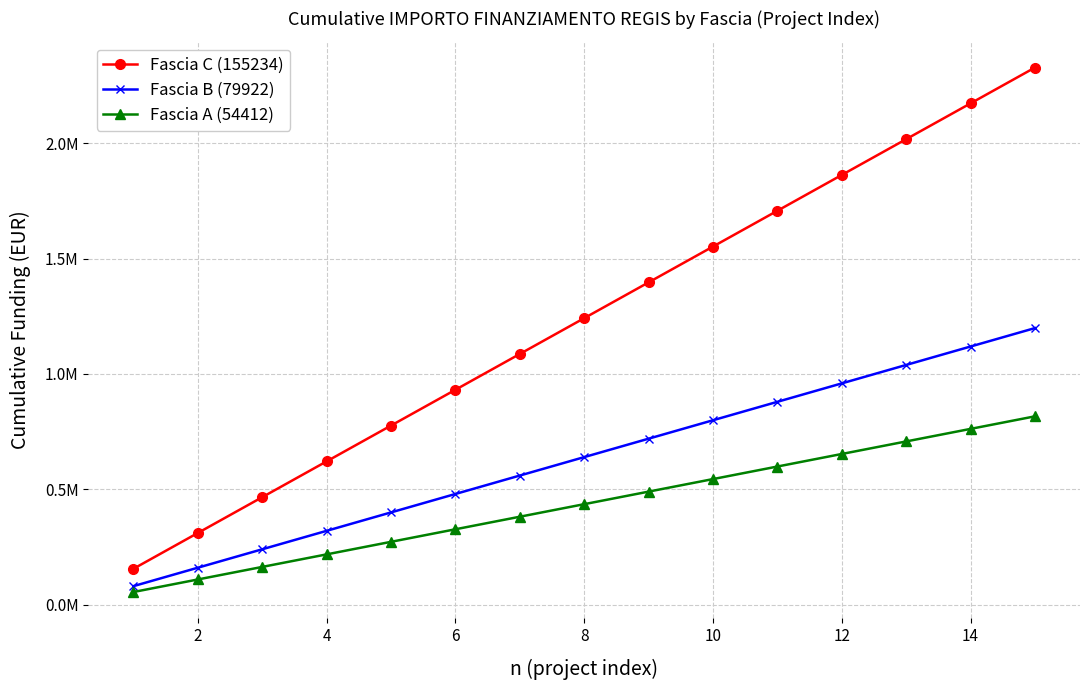

Which series has the largest range (max minus min)?

Fascia C (155234)